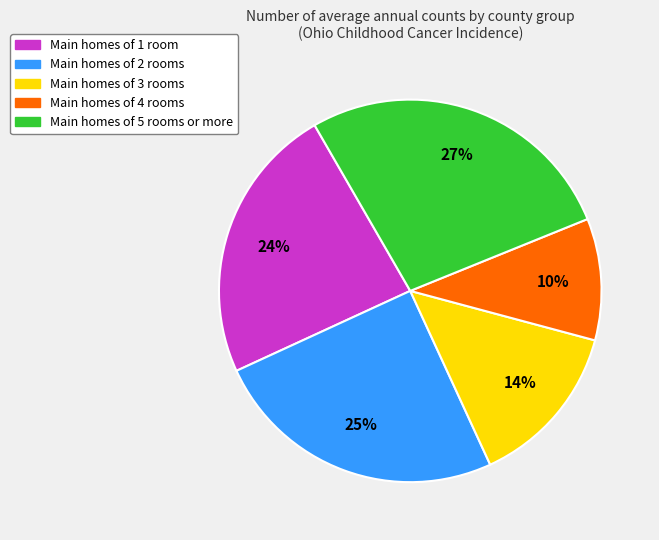

How many slices are in this pie chart?

5